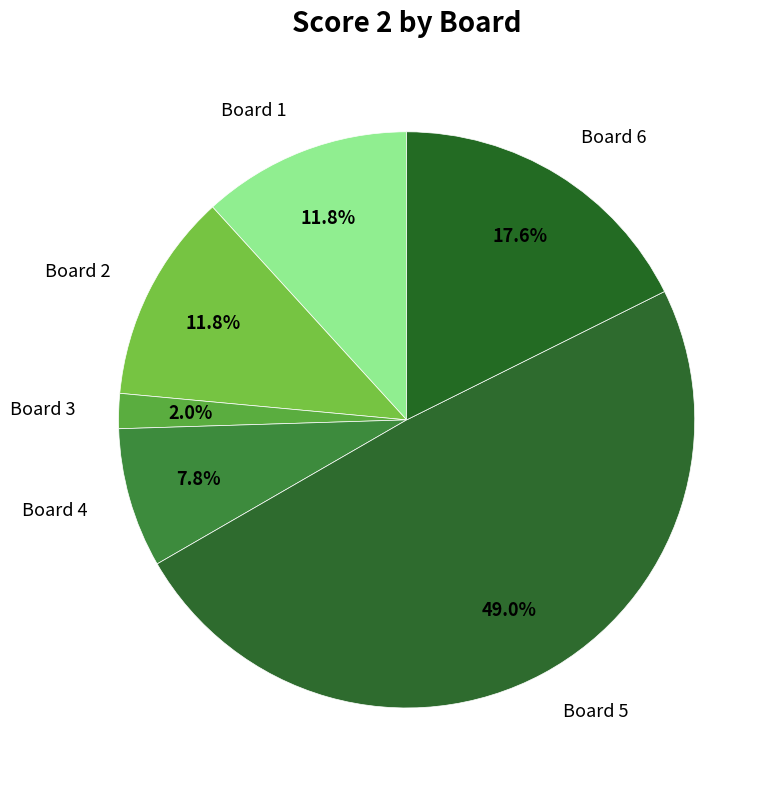

Which slice is the smallest?

Board 3